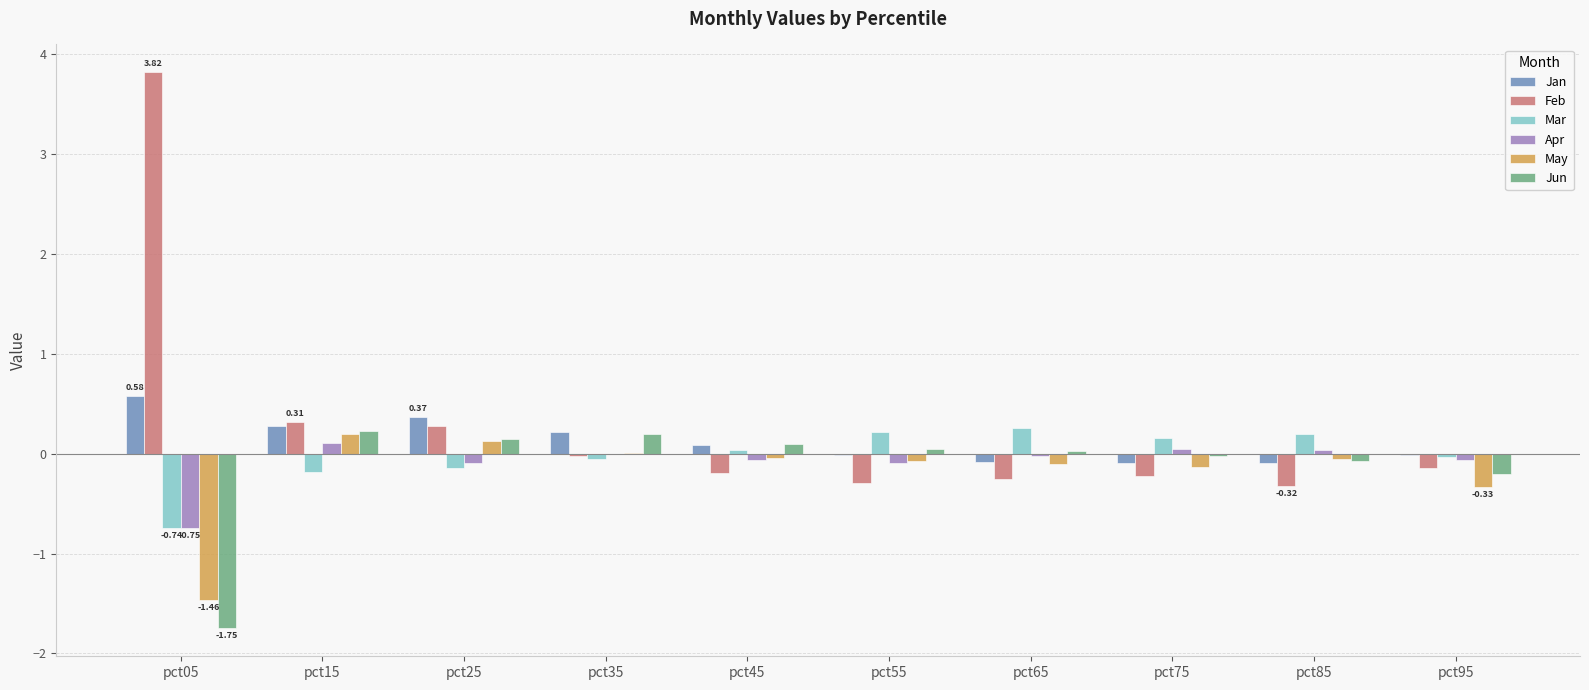

How many categories are shown in the chart?

10